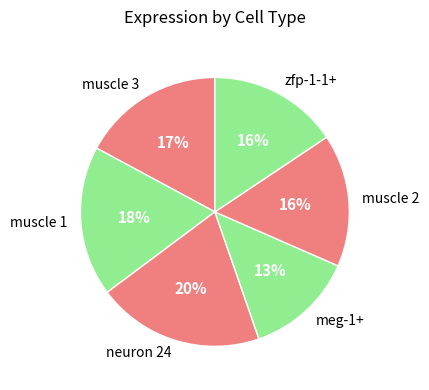

Does muscle 2 account for over 50% of the chart?

No